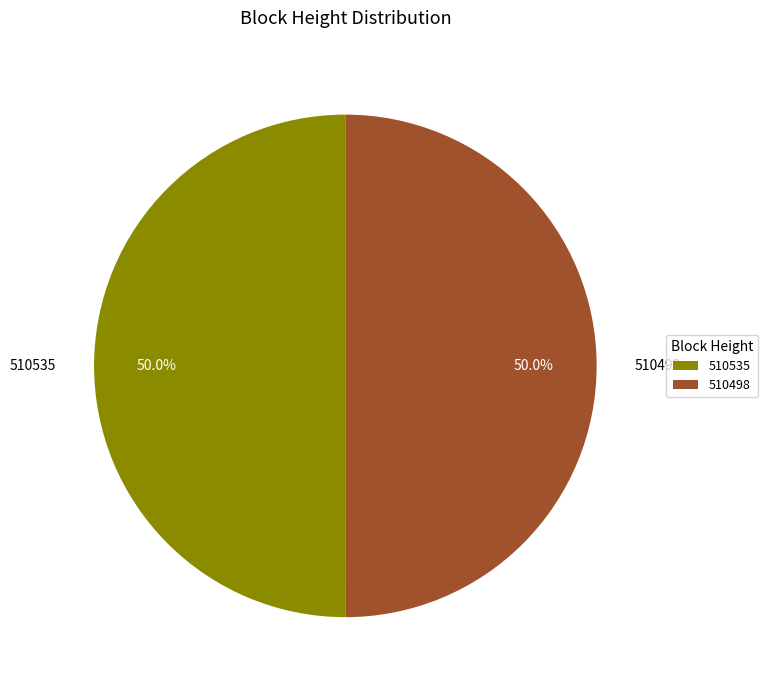

Approximately how many times larger is the value at 510535 compared to 510498?

1.0